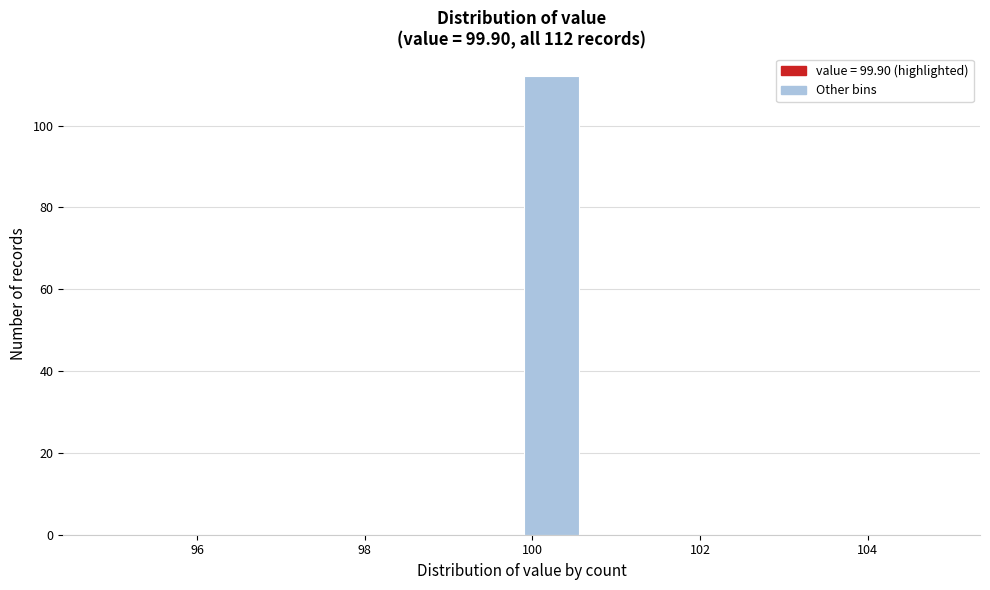

Around what value on the x-axis is the tallest bar? Give the approximate position of its centre, as read against the axis.

100.2